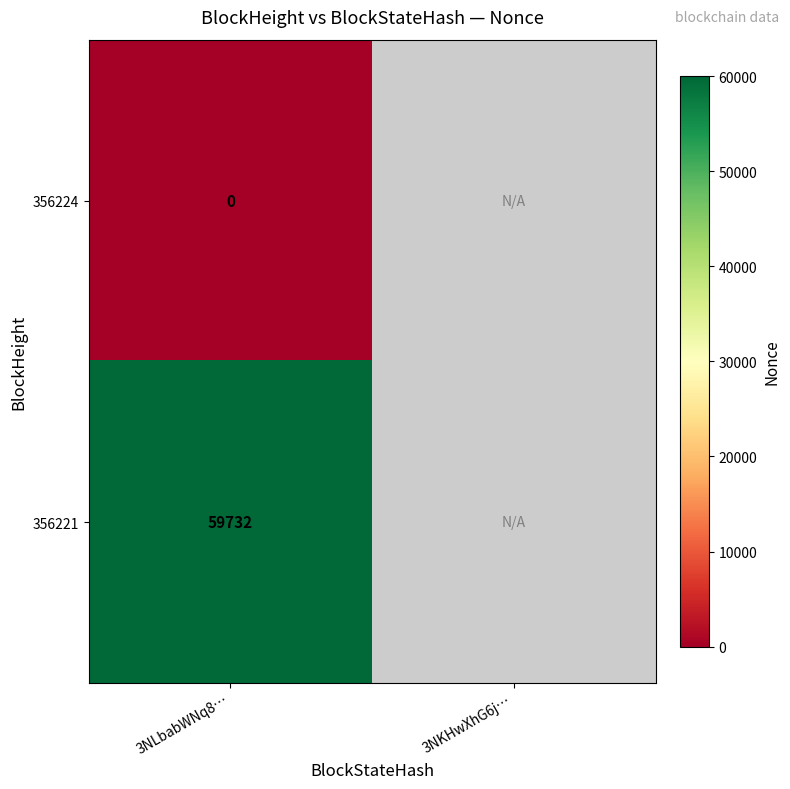

The value of 356221 at 3NLbabWNq8… is 87044. True or false?

False